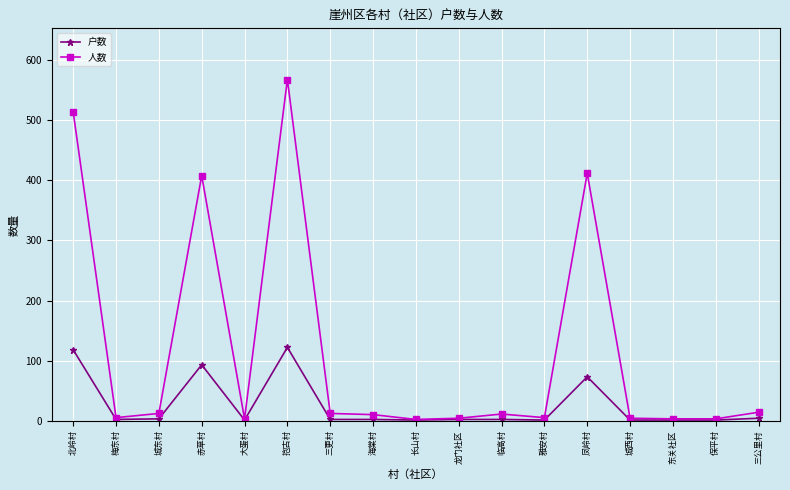

True or false: 人数 has more than 0 points higher than both neighbors.

True